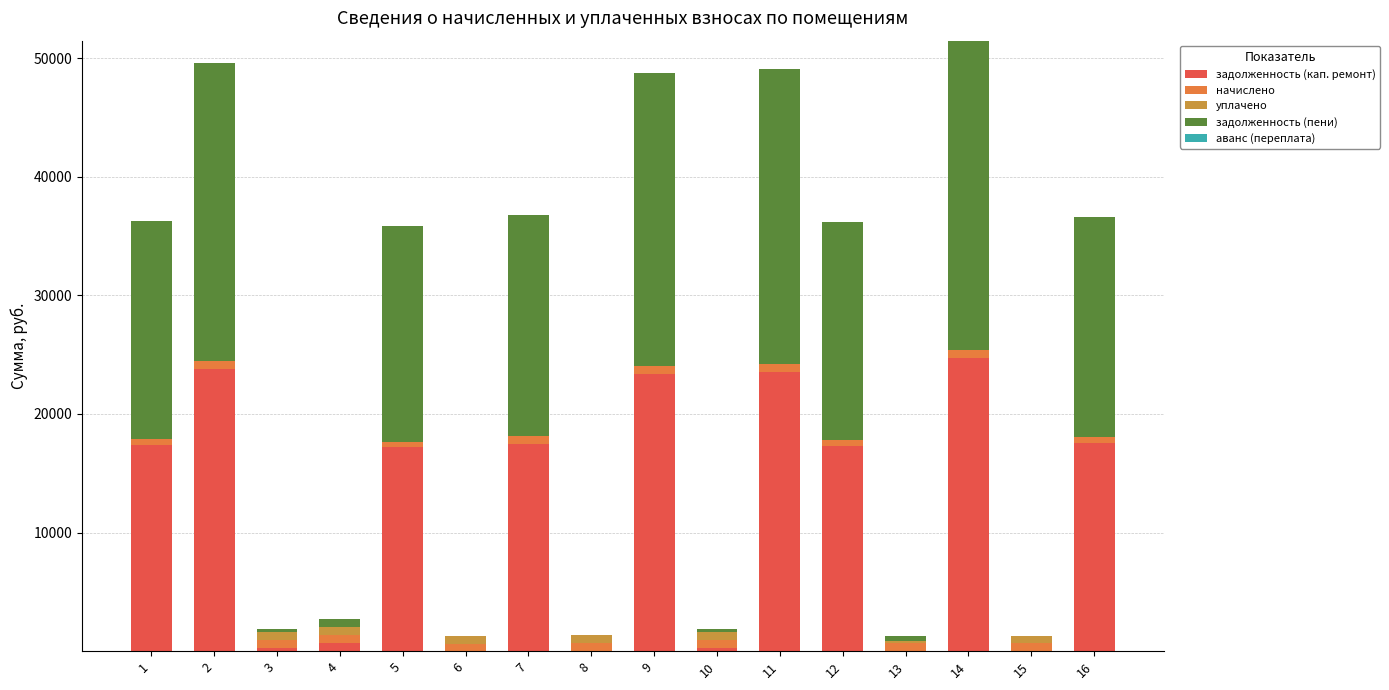

What is the maximum value for задолженность (кап. ремонт)?

24675.5